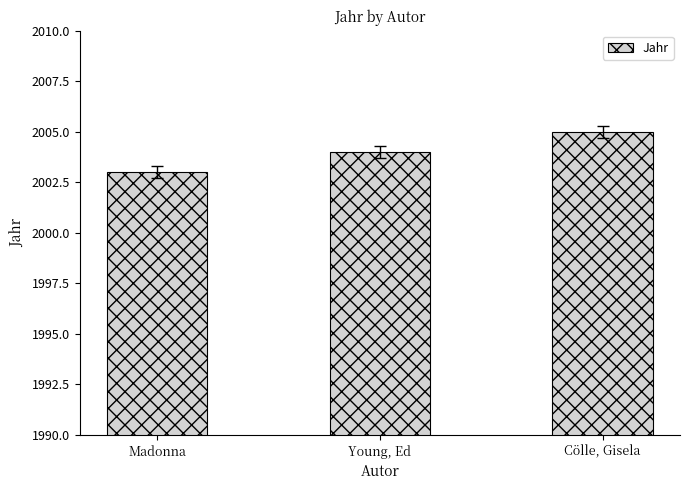

What is the value of the 3rd bar from the left?

2005